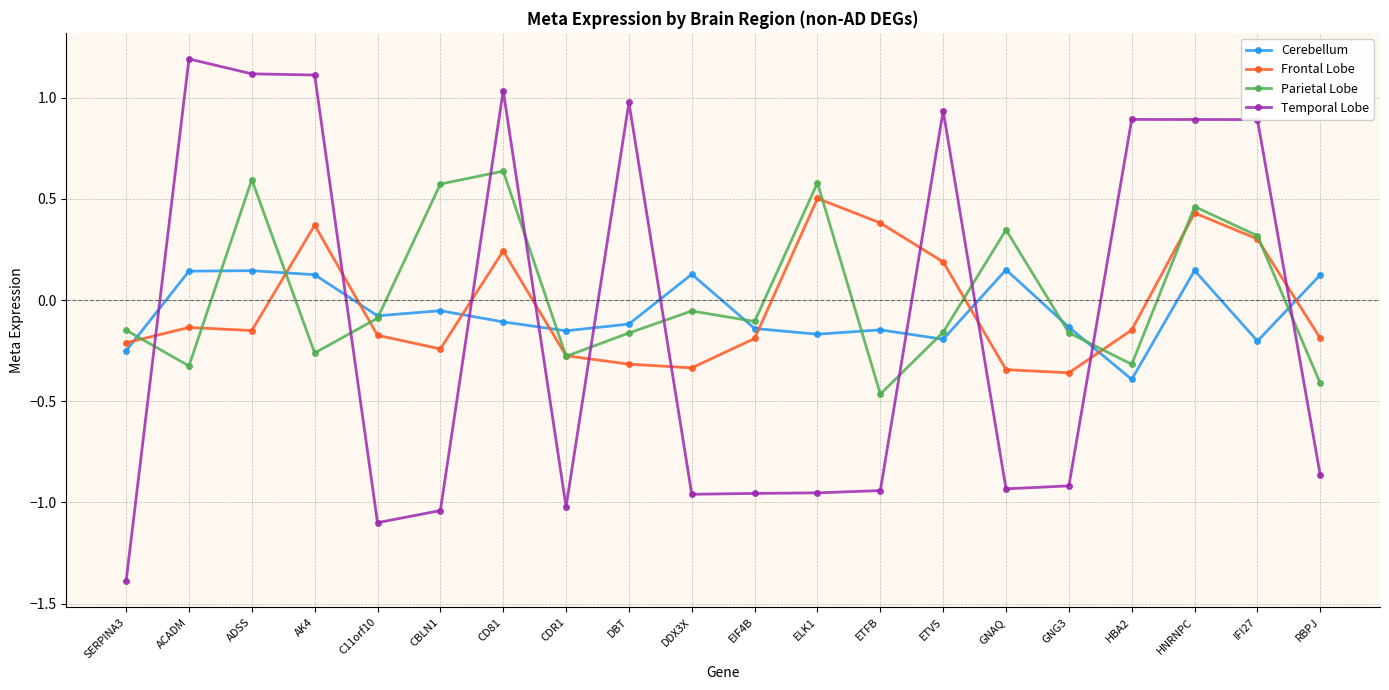

At which label is Cerebellum closest to 0?

CBLN1